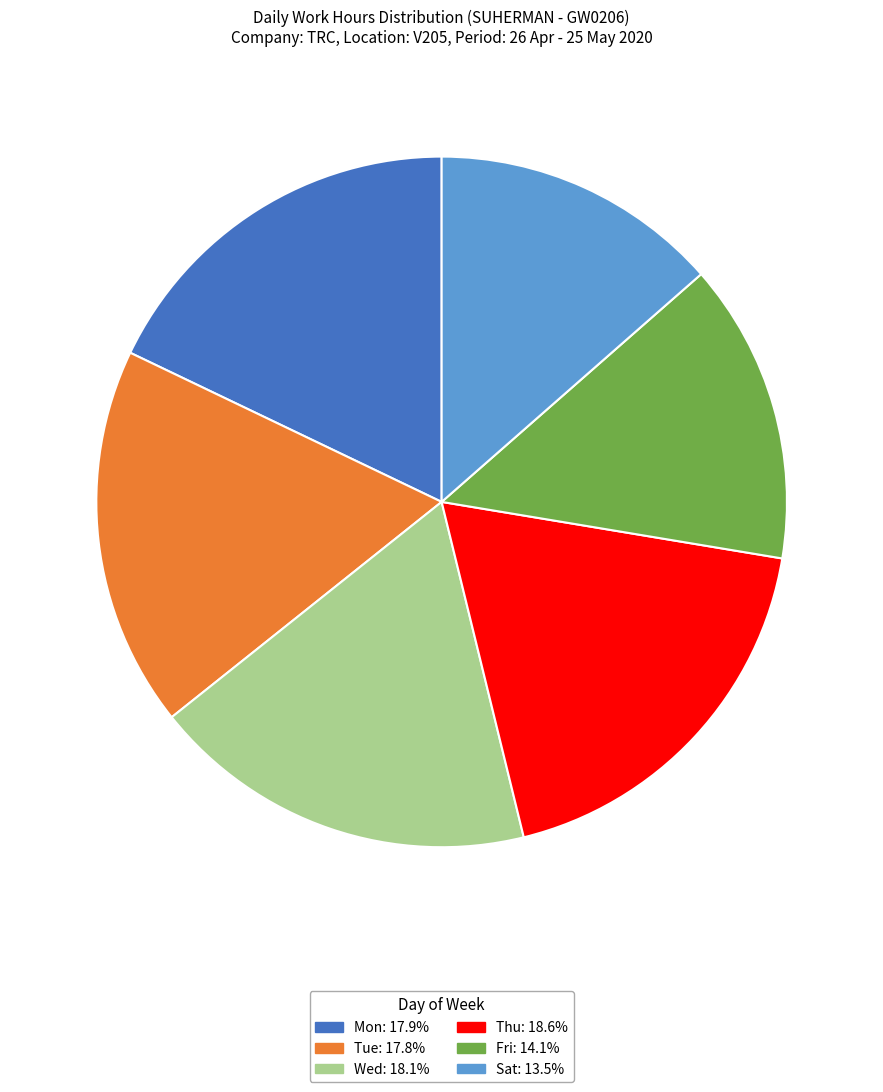

Is there any slice that represents more than half of the pie?

No